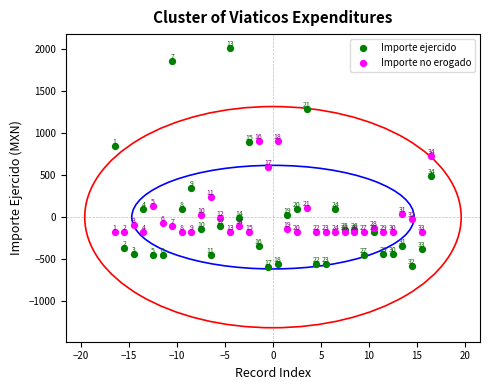

In the Importe ejercido series, what Y value is closest to 712?

849.9